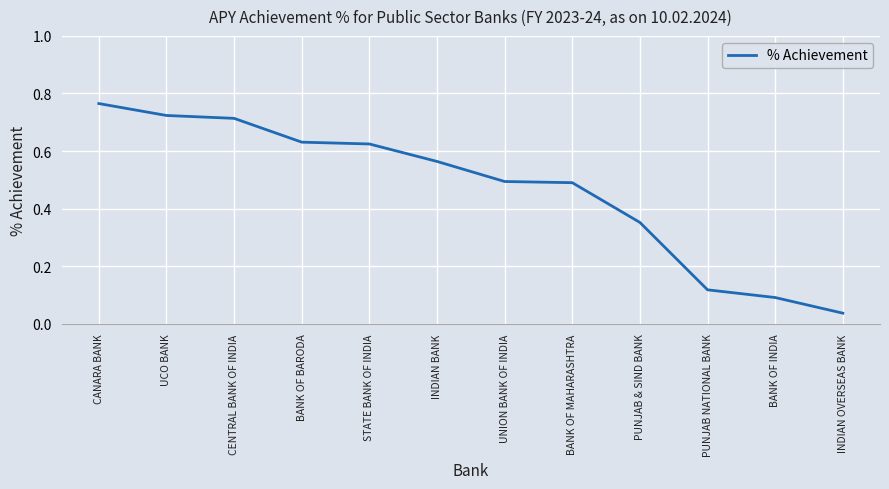

Where is the data nearest to the value 0?

INDIAN OVERSEAS BANK